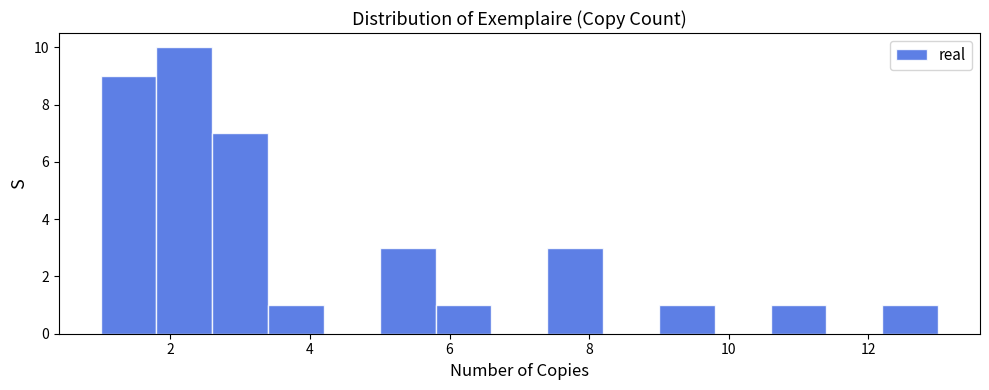

Reading left to right, transcribe this chart: for each bar, give the range it covers on the x-axis and its height. The values are not printed on the chart, so give them approximately, as read against the axis.

1.0 to 1.8: 9
1.8 to 2.6: 10
2.6 to 3.4: 7
3.4 to 4.2: 1
4.2 to 5.0: 0
5.0 to 5.8: 3
5.8 to 6.6: 1
6.6 to 7.4: 0
7.4 to 8.2: 3
8.2 to 9.0: 0
9.0 to 9.8: 1
9.8 to 10.6: 0
10.6 to 11.4: 1
11.4 to 12.2: 0
12.2 to 13.0: 1